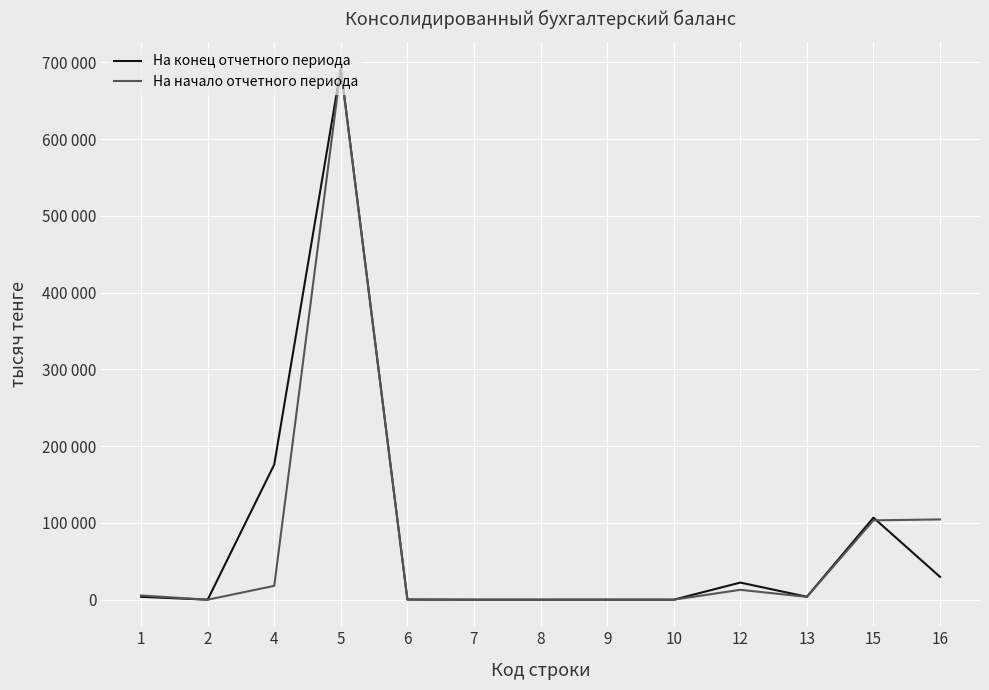

Does the chart have visible grid lines?

Yes